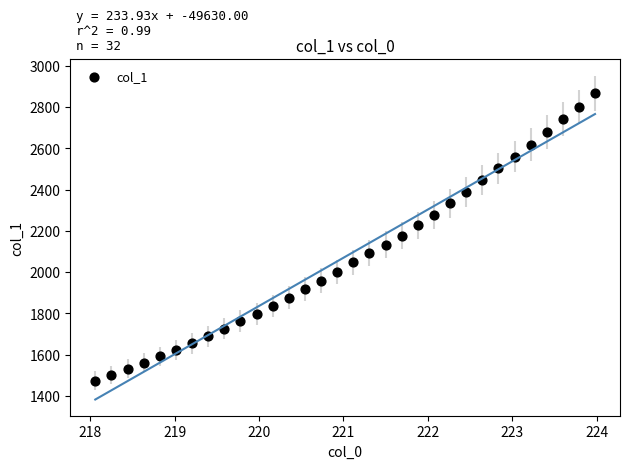

What is the range of Y values (max minus min)?

1393.6